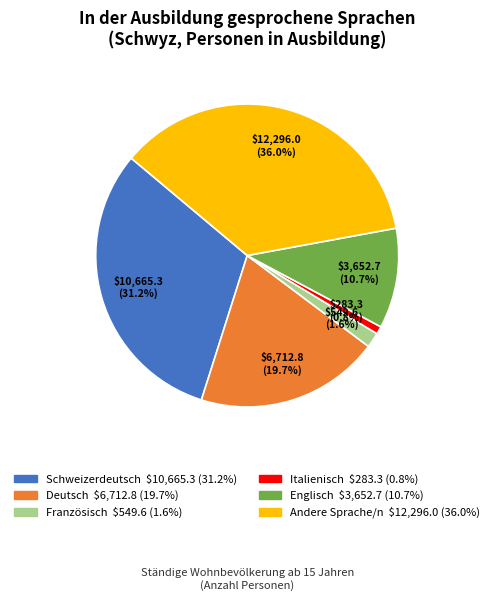

The Deutsch slice represents 20% of the pie. True or false?

True